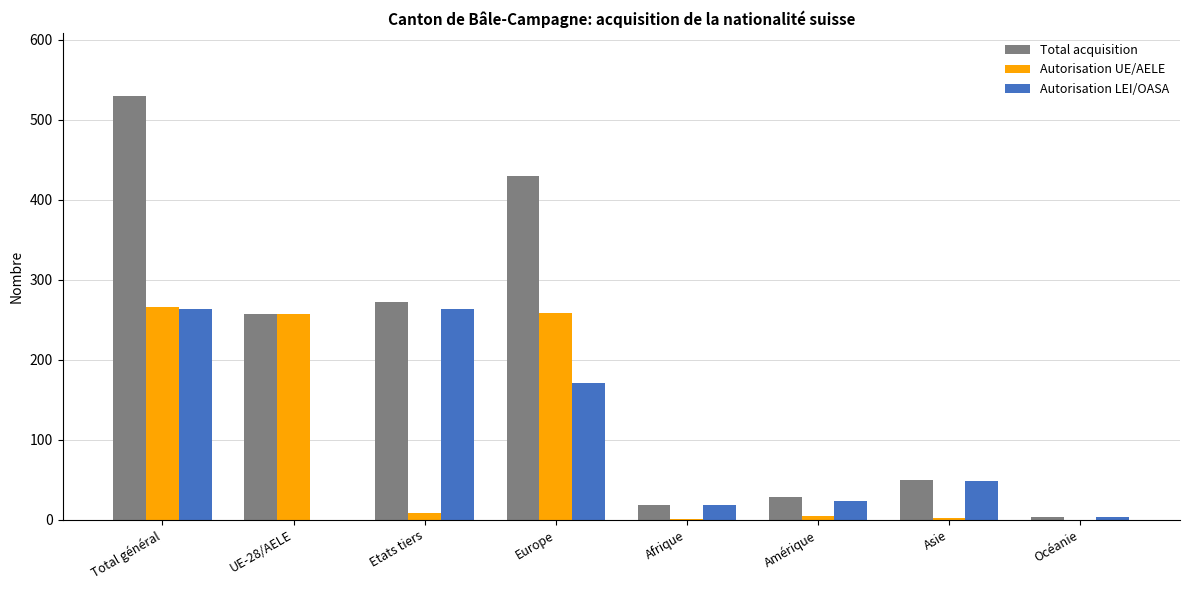

How many groups of bars are there?

8